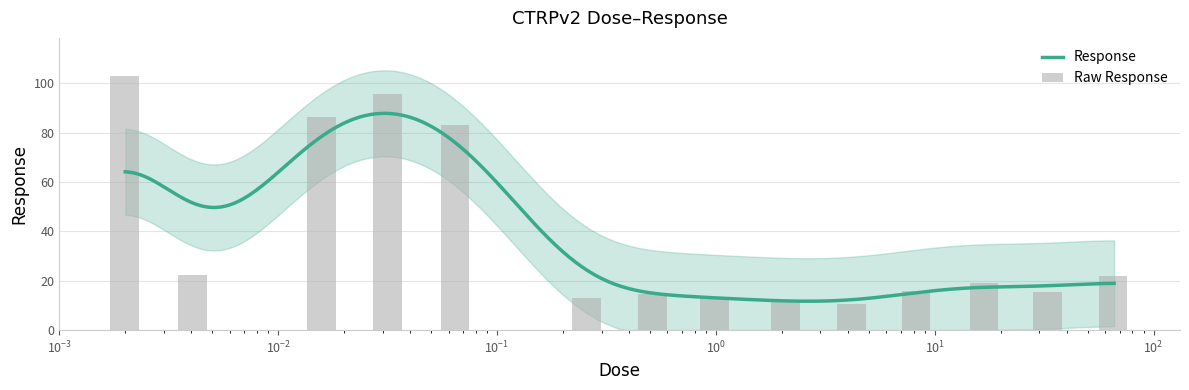

What is the value of the 2nd bar from the left?

22.4